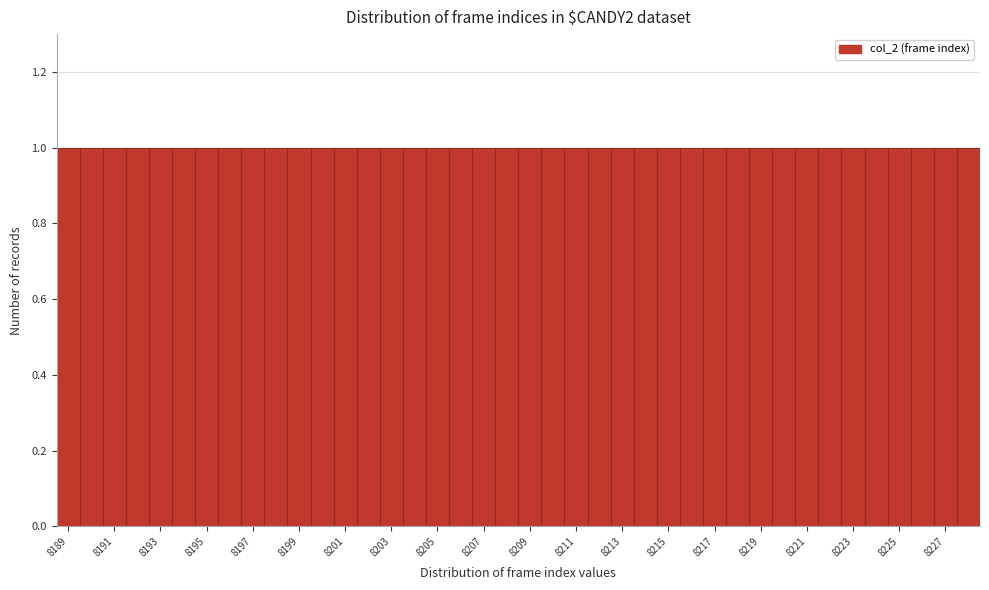

Reading left to right, list every bar in this chart as the range it spans on the x-axis followed by its height. Neither the bar edges nor the heights are printed on the chart, so give them approximately, as read against the axes.

8188.5 to 8189.5: 1
8189.5 to 8190.5: 1
8190.5 to 8191.5: 1
8191.5 to 8192.5: 1
8192.5 to 8193.5: 1
8193.5 to 8194.5: 1
8194.5 to 8195.5: 1
8195.5 to 8196.5: 1
8196.5 to 8197.5: 1
8197.5 to 8198.5: 1
8198.5 to 8199.5: 1
8199.5 to 8200.5: 1
8200.5 to 8201.5: 1
8201.5 to 8202.5: 1
8202.5 to 8203.5: 1
8203.5 to 8204.5: 1
8204.5 to 8205.5: 1
8205.5 to 8206.5: 1
8206.5 to 8207.5: 1
8207.5 to 8208.5: 1
8208.5 to 8209.5: 1
8209.5 to 8210.5: 1
8210.5 to 8211.5: 1
8211.5 to 8212.5: 1
8212.5 to 8213.5: 1
8213.5 to 8214.5: 1
8214.5 to 8215.5: 1
8215.5 to 8216.5: 1
8216.5 to 8217.5: 1
8217.5 to 8218.5: 1
8218.5 to 8219.5: 1
8219.5 to 8220.5: 1
8220.5 to 8221.5: 1
8221.5 to 8222.5: 1
8222.5 to 8223.5: 1
8223.5 to 8224.5: 1
8224.5 to 8225.5: 1
8225.5 to 8226.5: 1
8226.5 to 8227.5: 1
8227.5 to 8228.5: 1